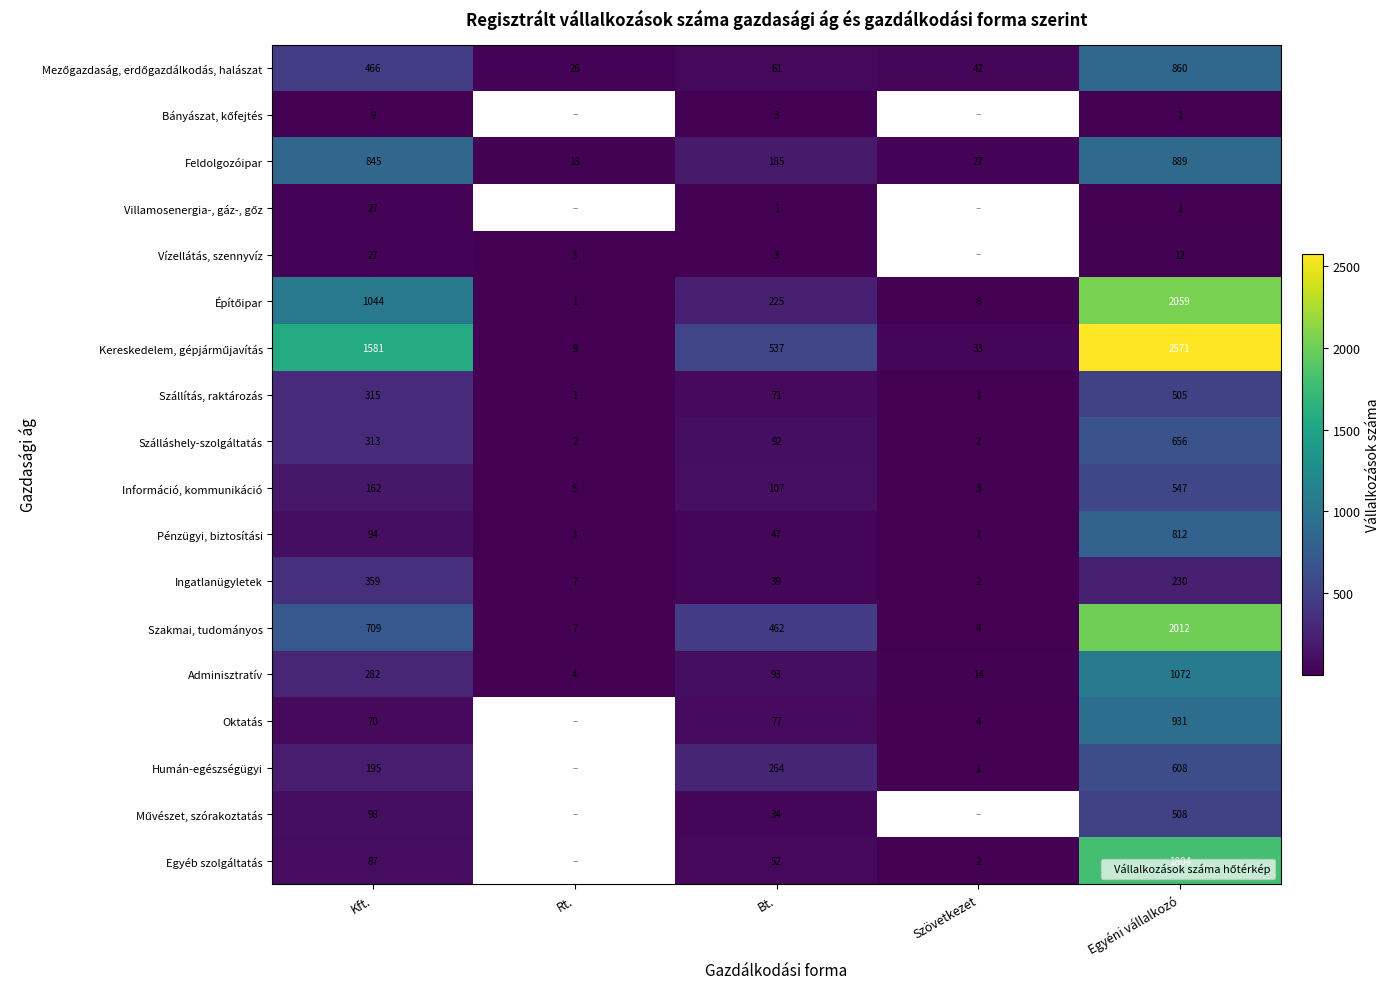

What is the difference between the highest and lowest values at Bt.?

536